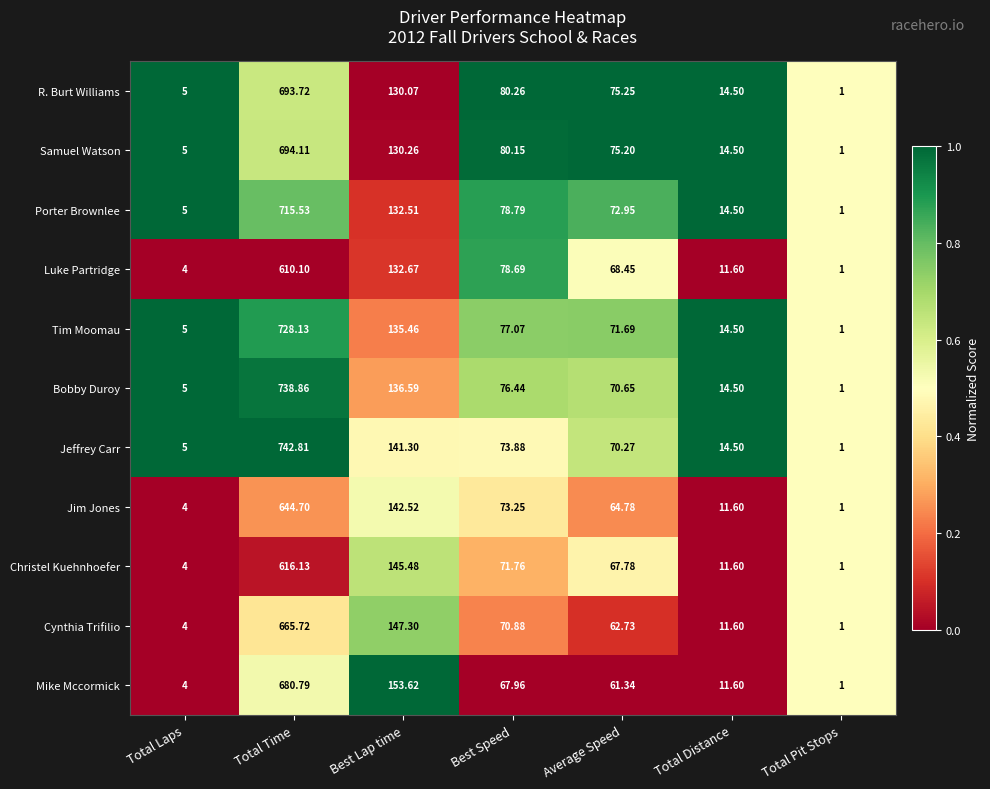

Which series has the largest total across all categories?

Jeffrey Carr